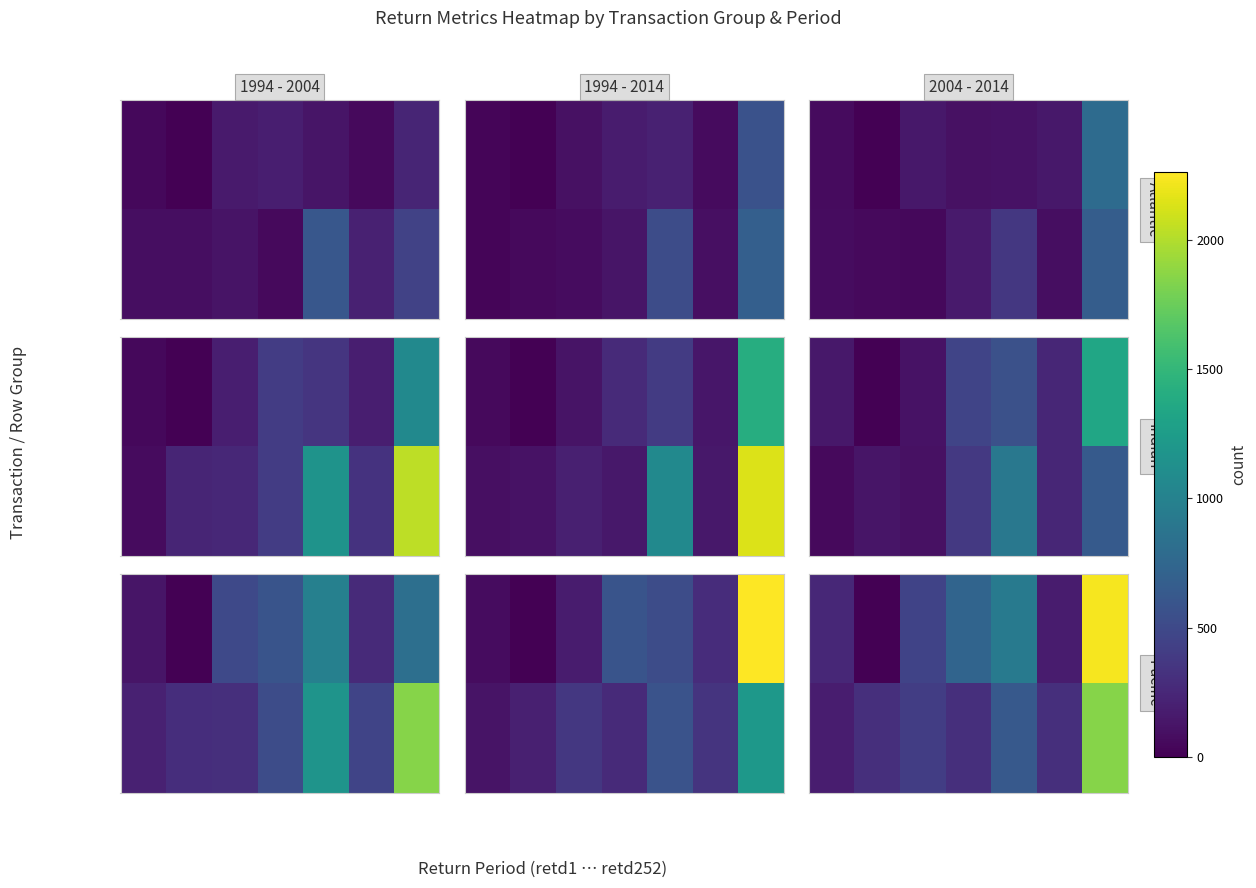

Which category has the lowest value across all series?

1